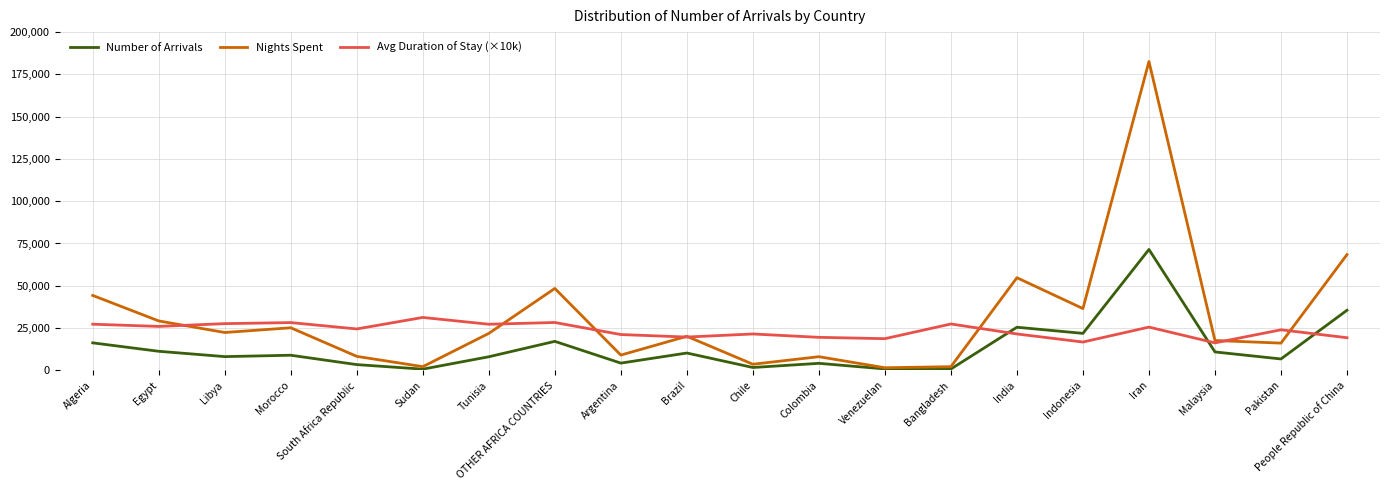

Rank the series at Argentina from highest to lowest value.

Avg Duration of Stay (×10k), Nights Spent, Number of Arrivals